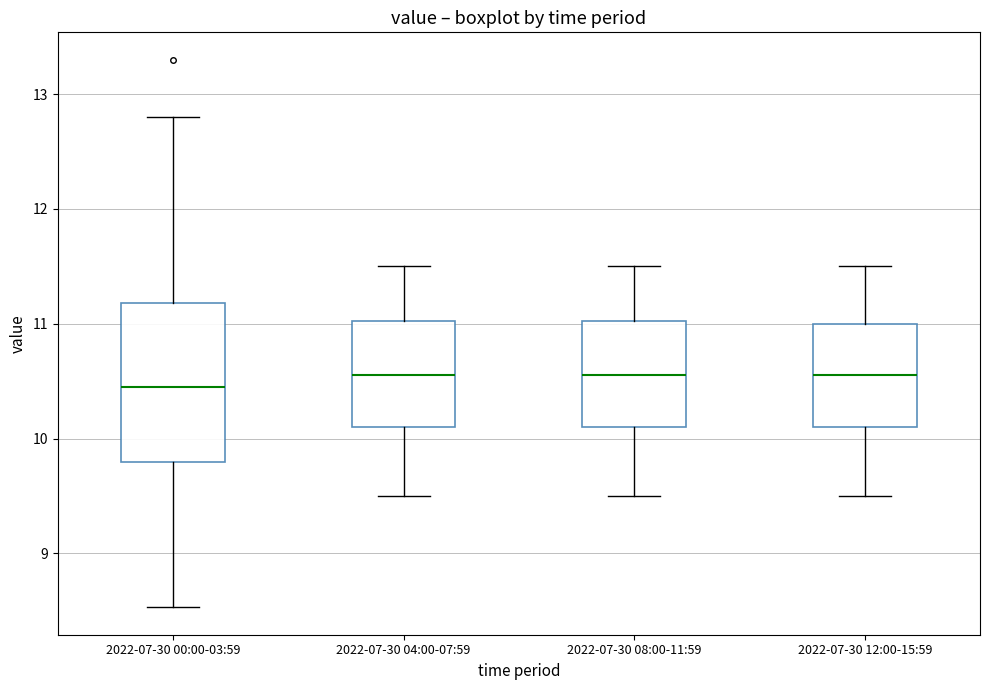

Reading left to right, read every box against the y-axis: the position of its median line, the range the box covers, and the ends of its whiskers. The values are not printed on the chart, so give them approximately, as read against the axis.

2022-07-30 00:00-03:59: median 10.5, box 9.8 to 11.2, whiskers 8.5 to 12.8
2022-07-30 04:00-07:59: median 10.6, box 10.1 to 11.0, whiskers 9.5 to 11.5
2022-07-30 08:00-11:59: median 10.6, box 10.1 to 11.0, whiskers 9.5 to 11.5
2022-07-30 12:00-15:59: median 10.6, box 10.1 to 11.0, whiskers 9.5 to 11.5